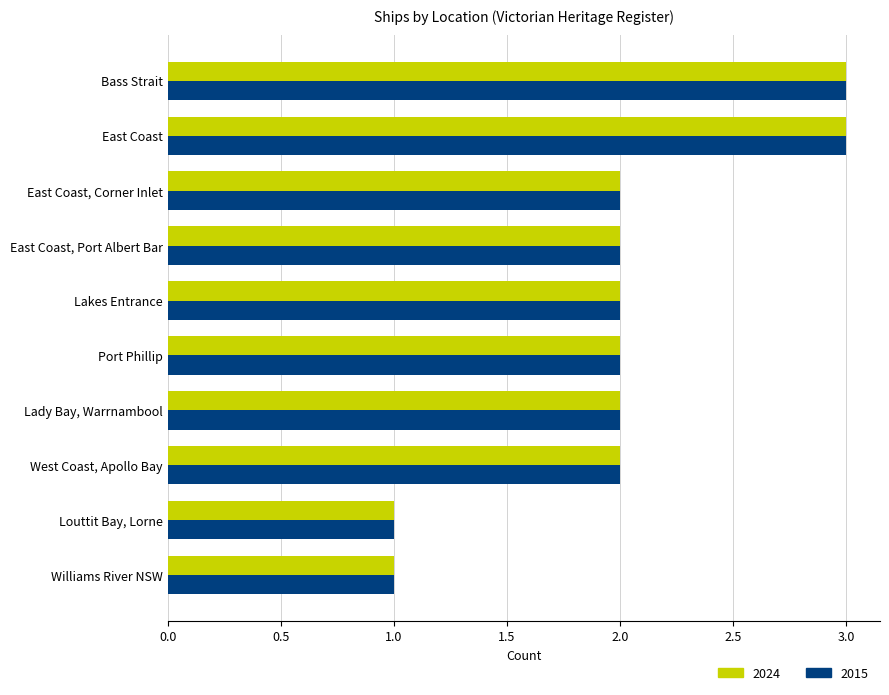

What is the total value across all series at East Coast?

6